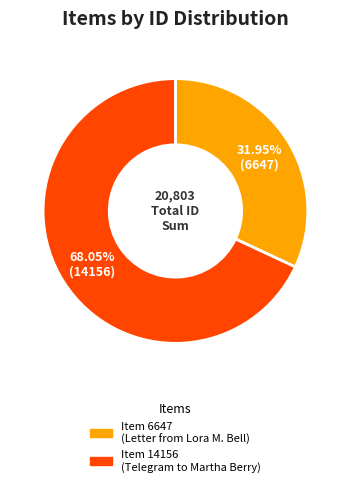

Rank the categories by value from highest to lowest.

Item 14156 (Telegram to Martha Berry), Item 6647 (Letter from Lora M. Bell)